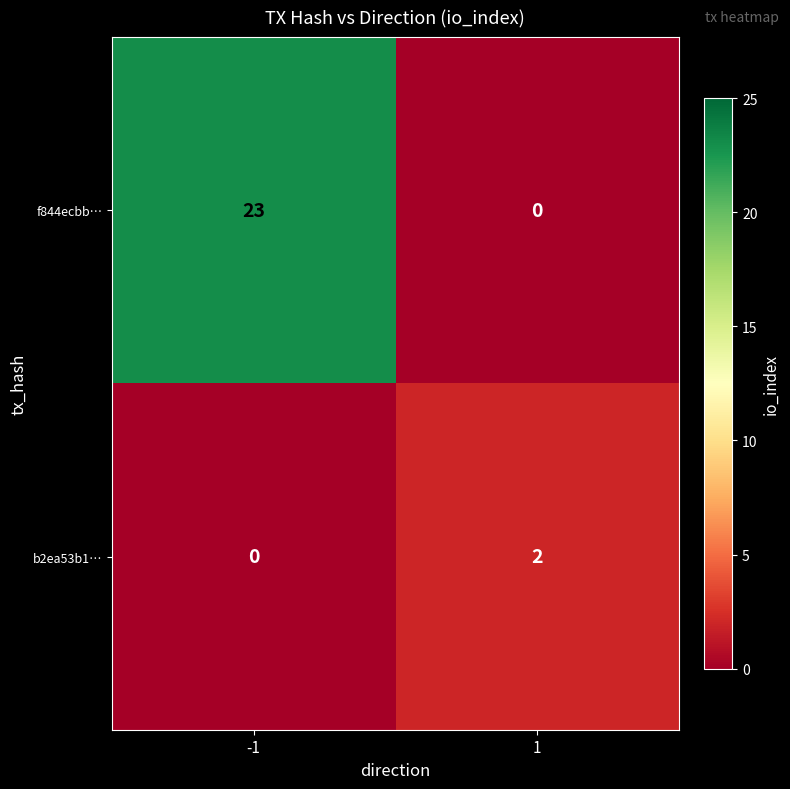

How many data points in f844ecbb… are less than 23?

1